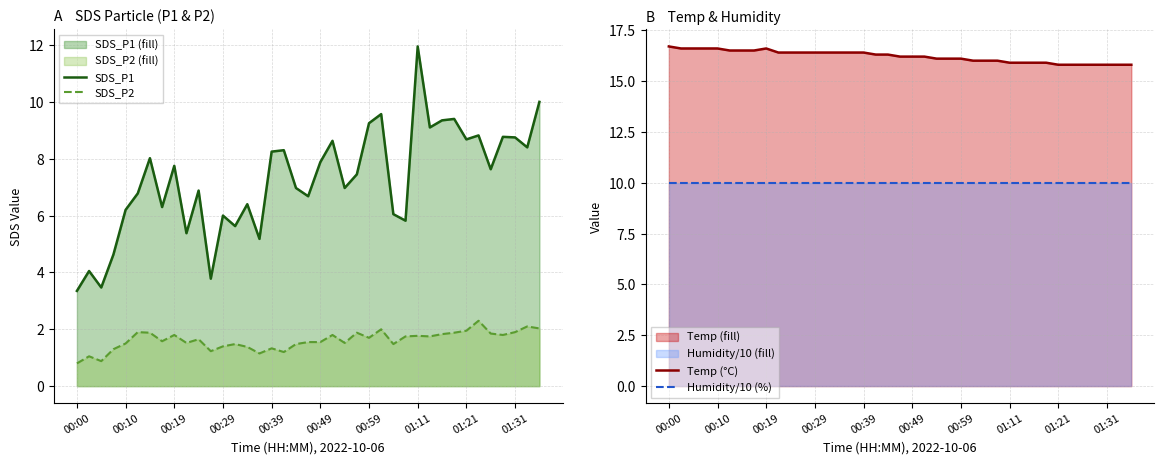

What is the sum of all SDS_P2 values?

62.9